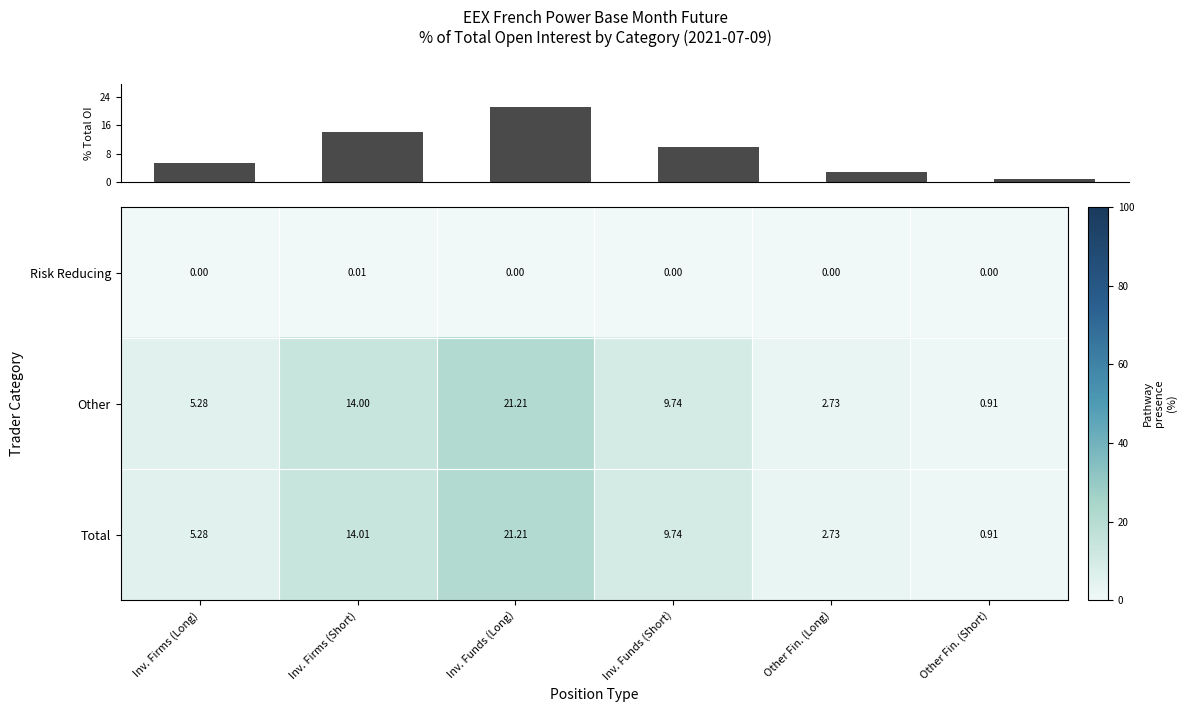

How many categories are shown in the chart?

6